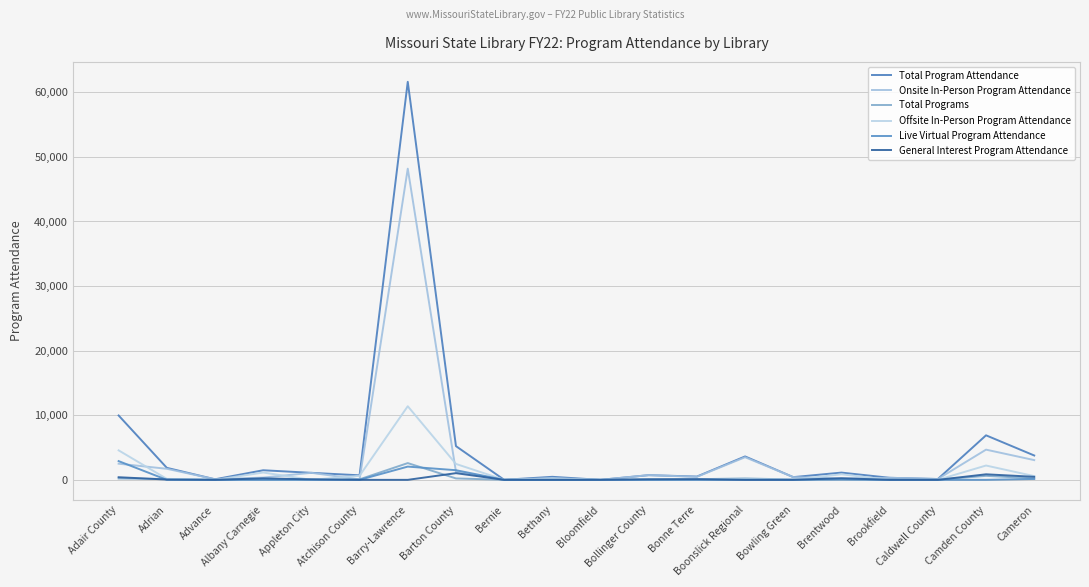

Which series has the largest range (max minus min)?

Total Program Attendance